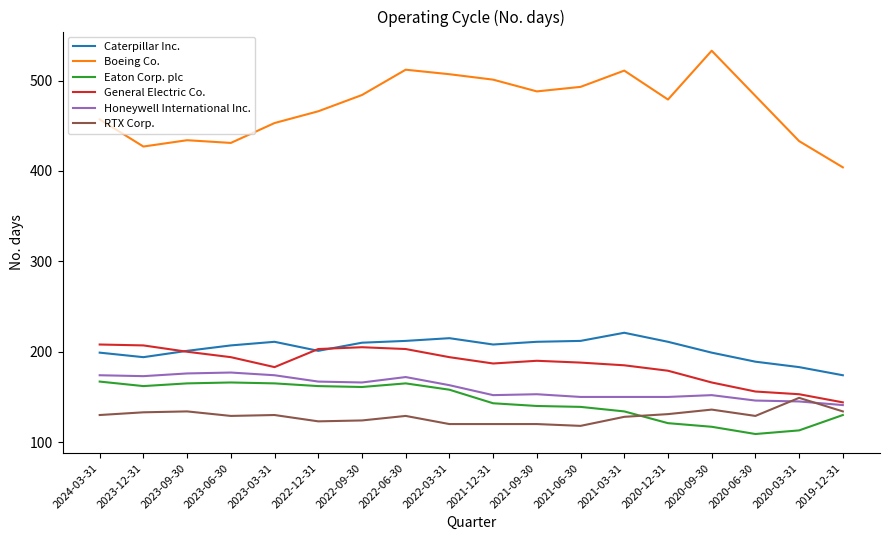

Is this an area chart (filled region under the line)?

No